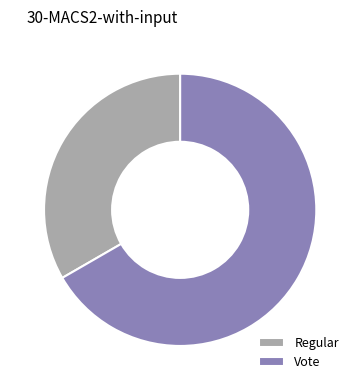

Do Vote and Regular together represent more than half of the pie?

Yes